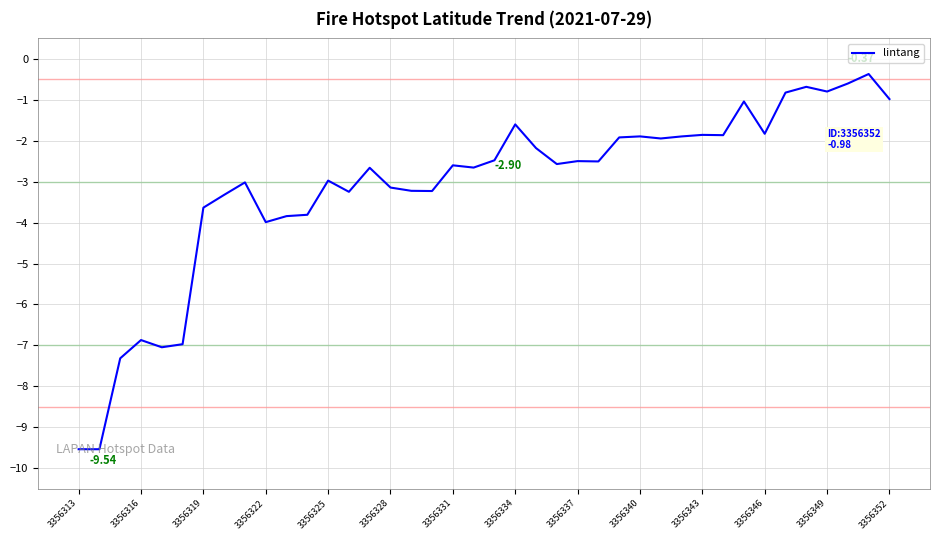

Does the chart display data point markers on the line(s)?

No